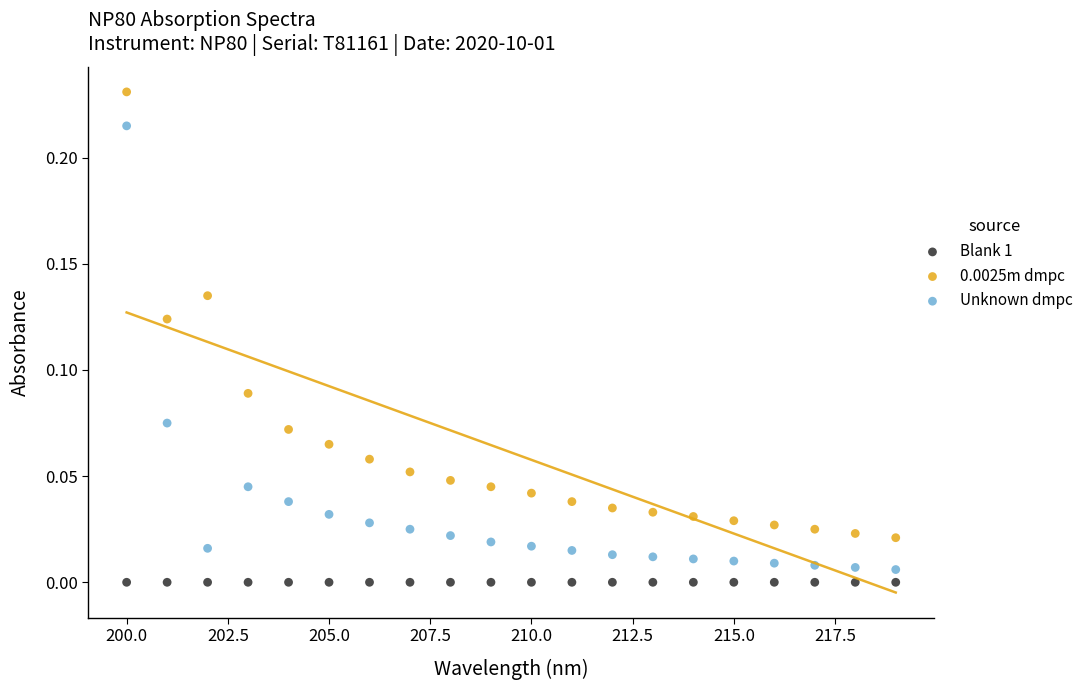

Which series contains the highest Y value?

0.0025m dmpc